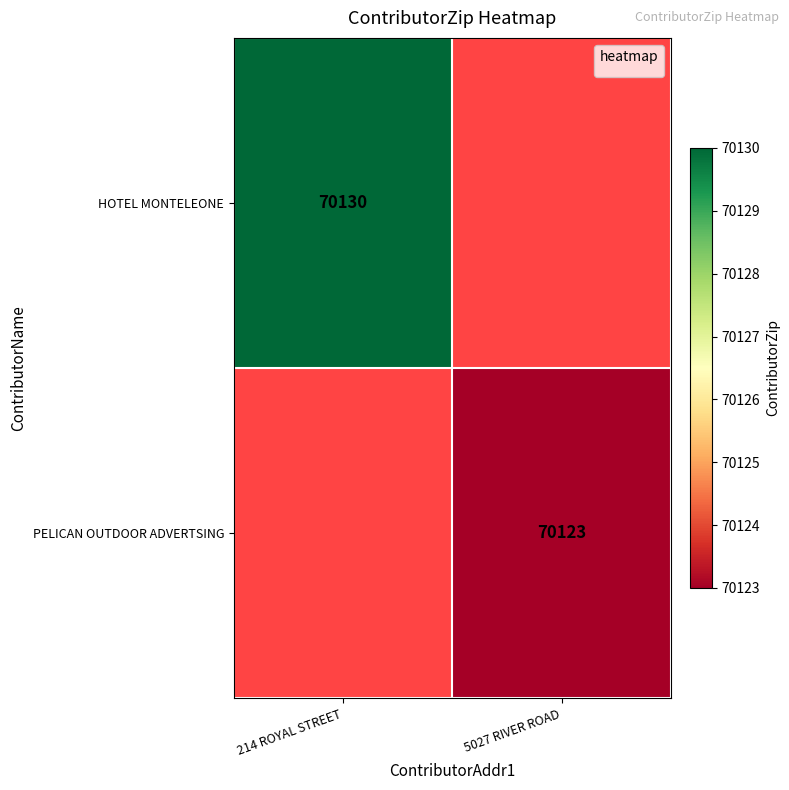

Is the value of PELICAN OUTDOOR ADVERTSING at 5027 RIVER ROAD greater than the value of HOTEL MONTELEONE at 214 ROYAL STREET?

No